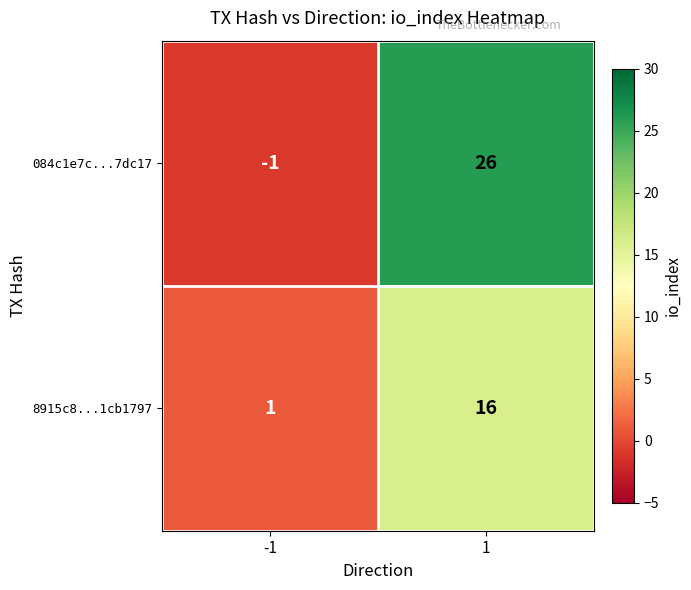

What is the minimum value shown in the chart?

-1